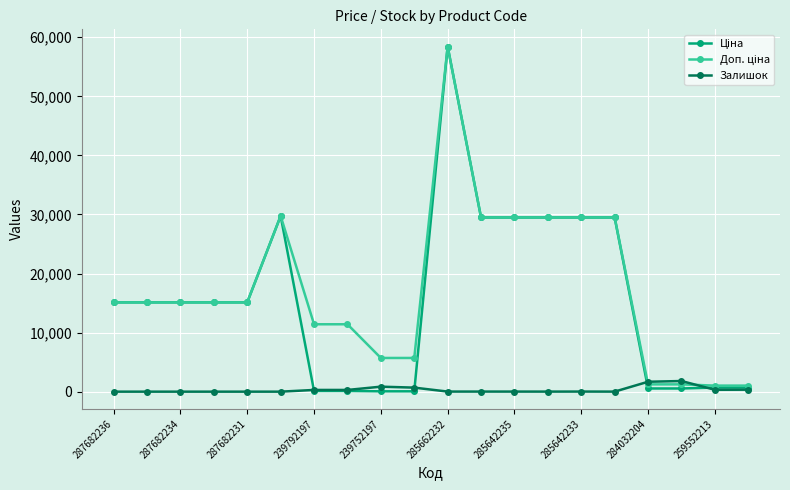

What is the greatest value displayed?

58426.5